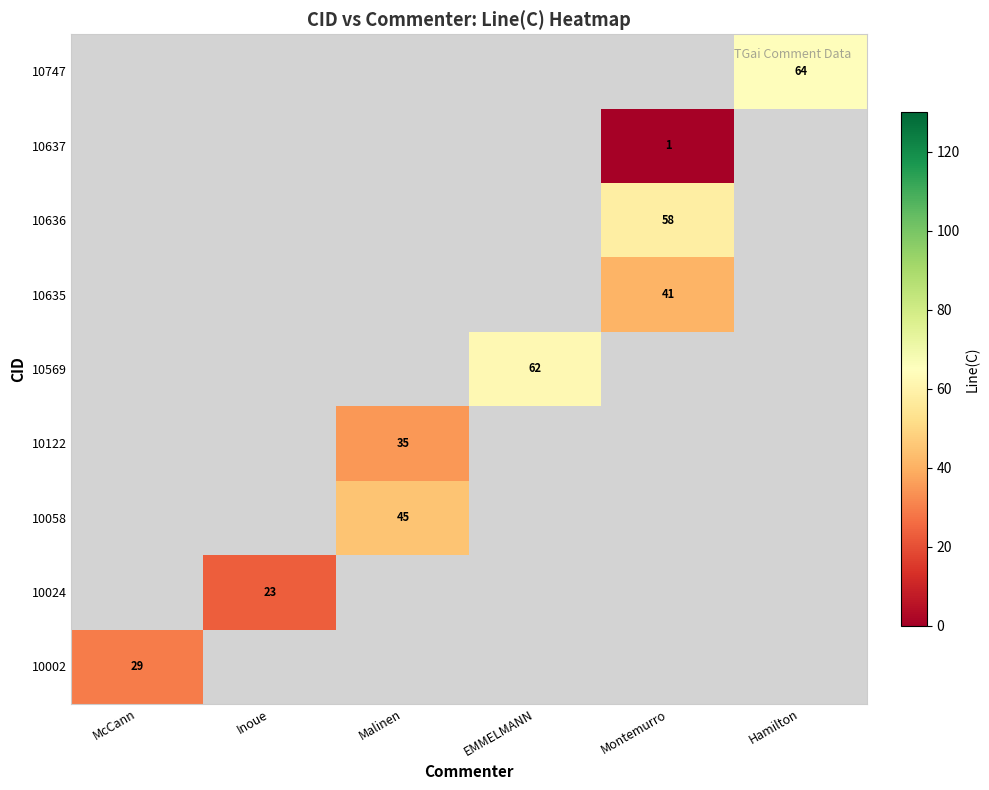

True or false: 10635 has a value of 54 at Montemurro.

False